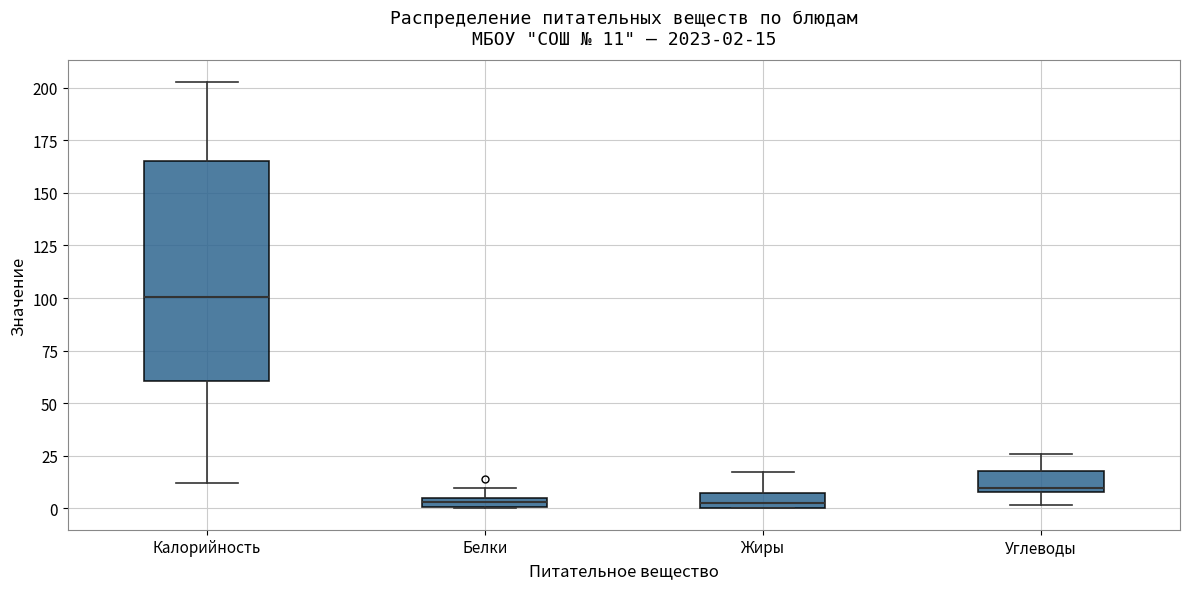

Which box has the highest median line?

Калорийность